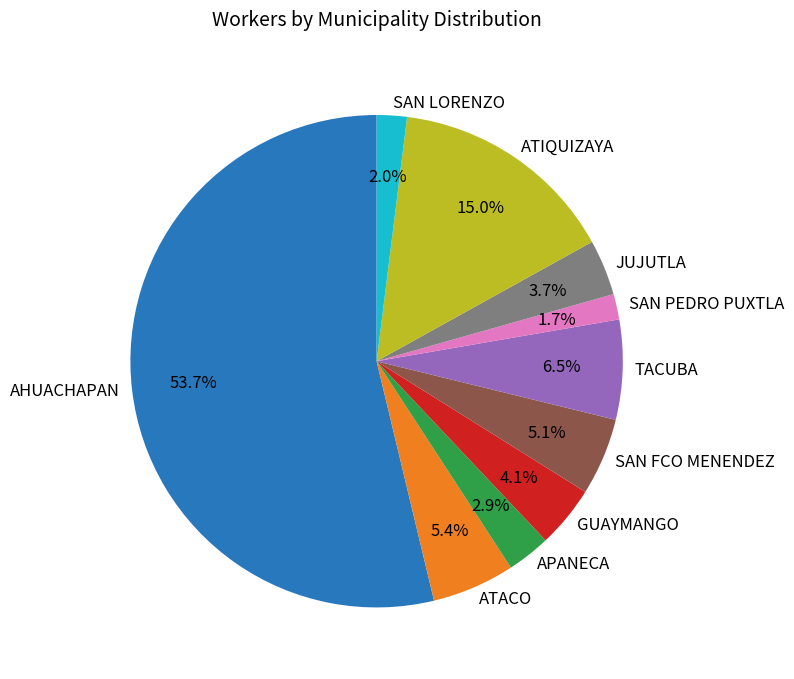

Which slice is the largest?

AHUACHAPAN